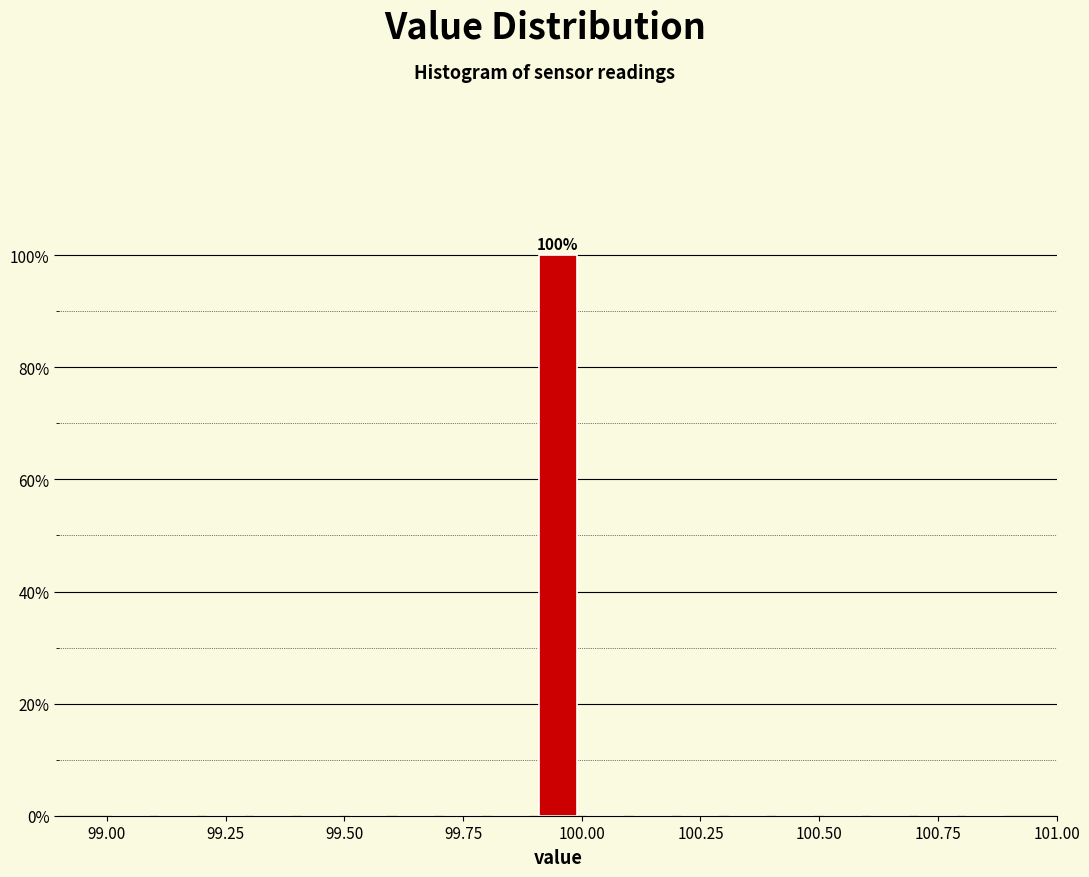

Around what value on the x-axis is the tallest bar? Give the approximate position of its centre, as read against the axis.

99.95